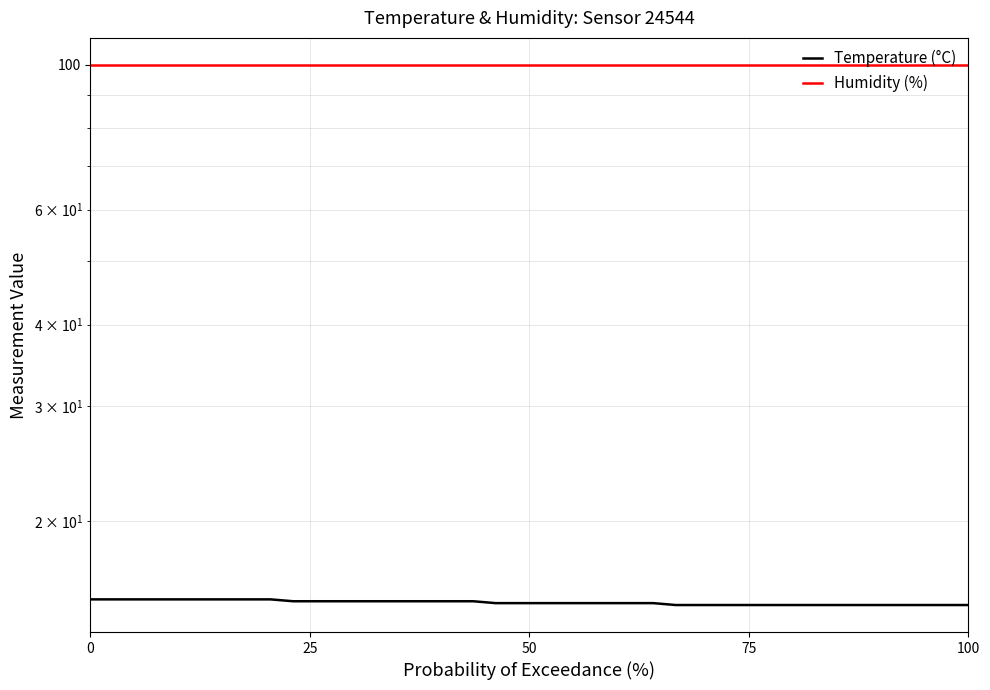

Count the number of data series in this chart.

2